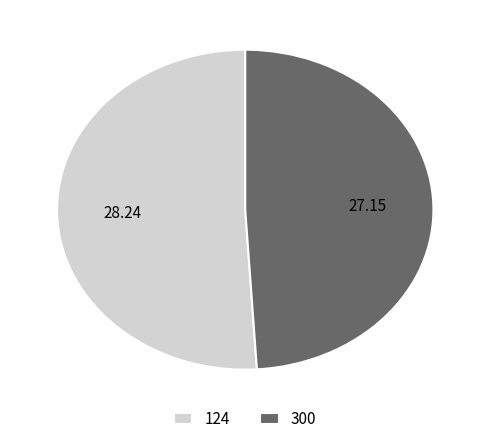

What is the ratio of the value at 300 to the value at 124?

1.0